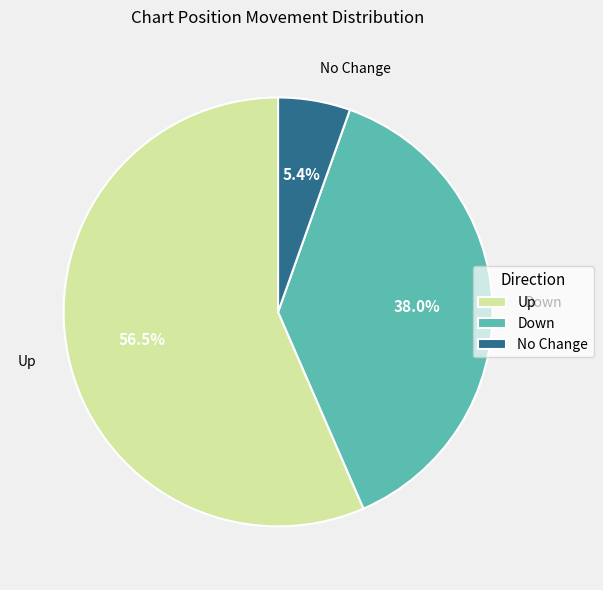

Rank the categories by value from highest to lowest.

Up, Down, No Change